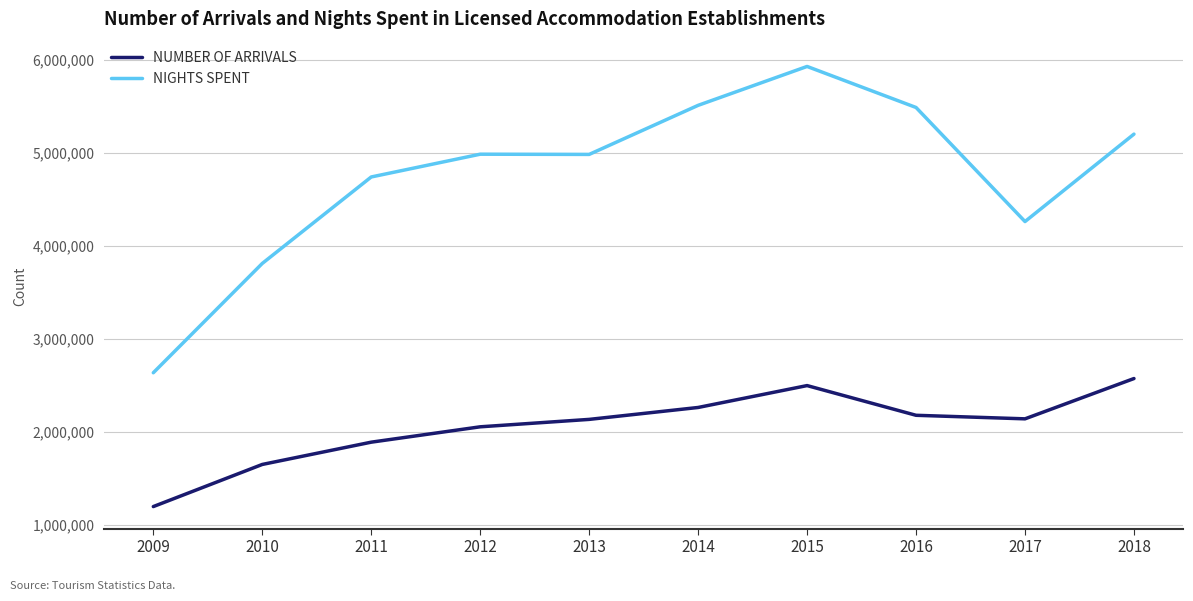

What is the difference between the maximum and minimum values in the NIGHTS SPENT series?

3290329